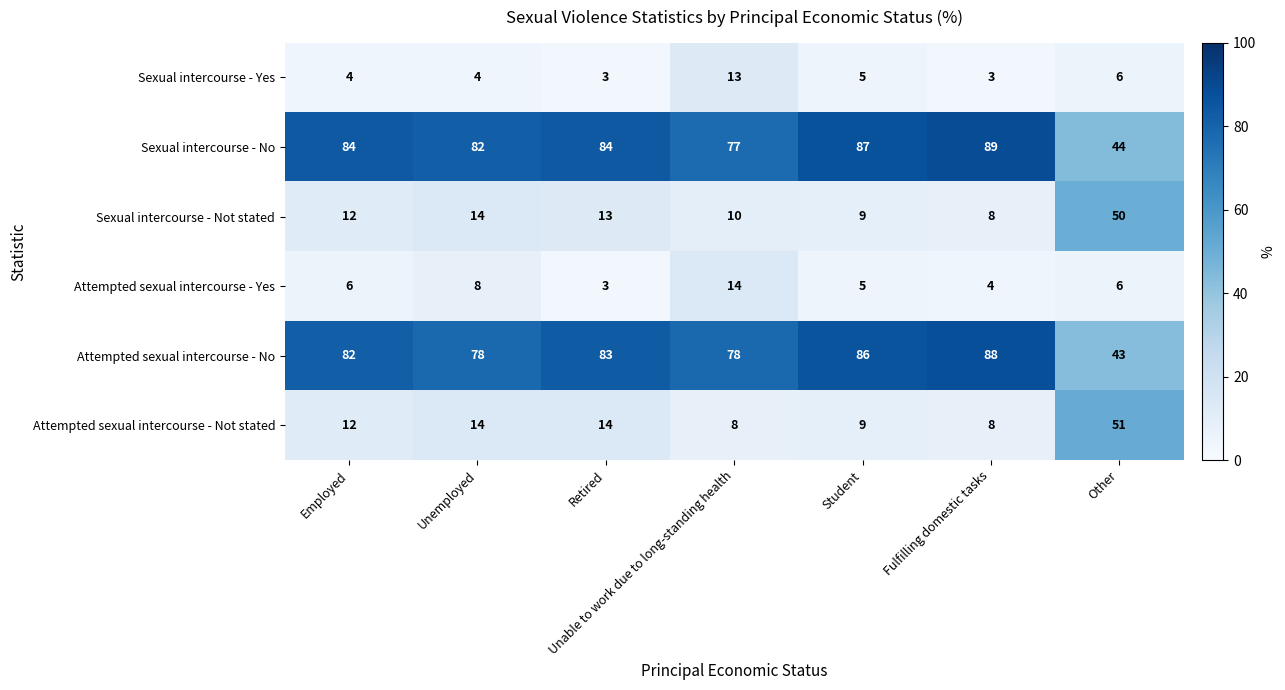

What is the spread (max minus min) of values at Unemployed?

78